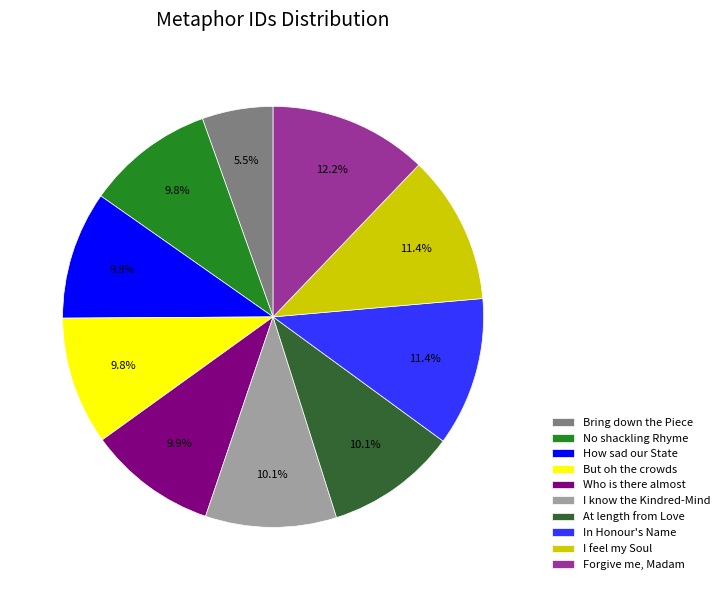

Combined, do I know the Kindred-Mind and But oh the crowds account for over 50%?

No